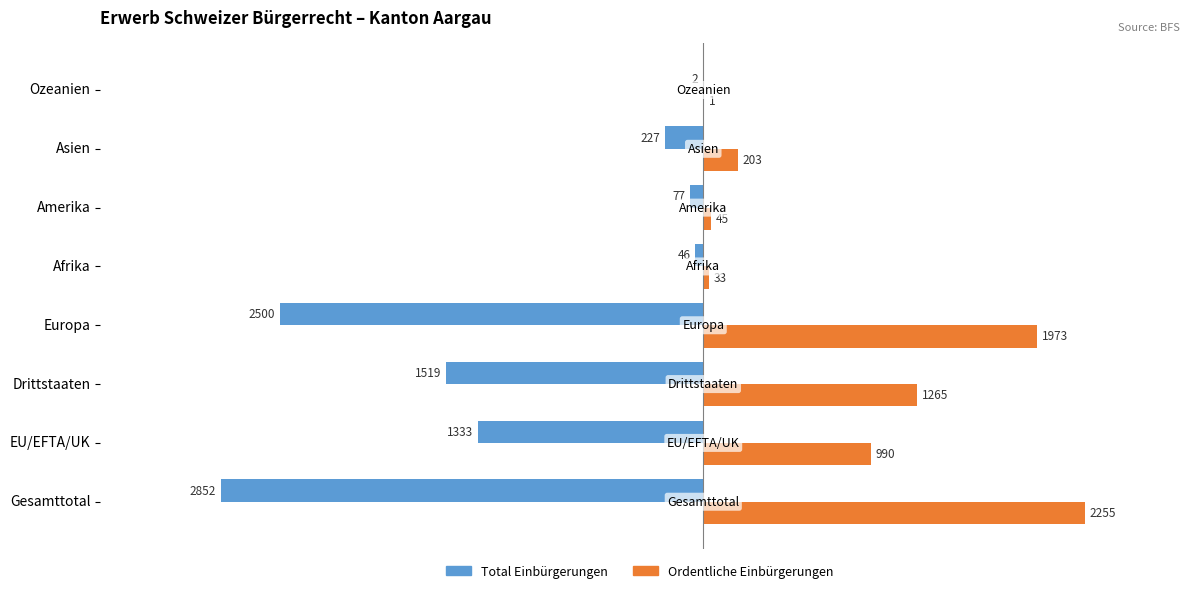

Which series has the widest spread of values?

Total Einbürgerungen